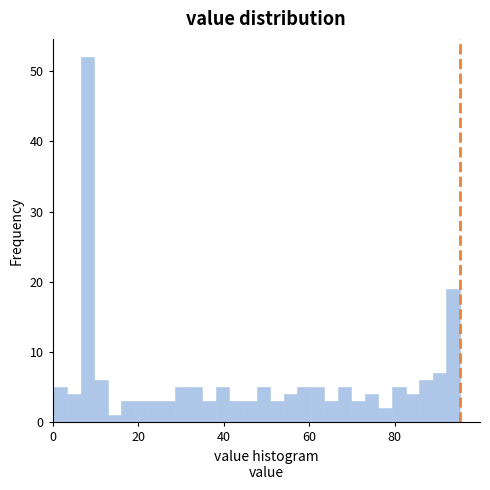

Around what value on the x-axis is the tallest bar? Give the approximate position of its centre, as read against the axis.

8